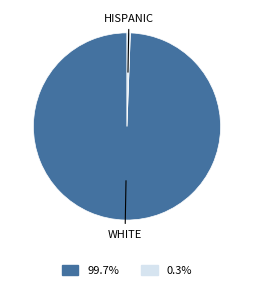

Is the sum of HISPANIC and WHITE greater than half?

Yes